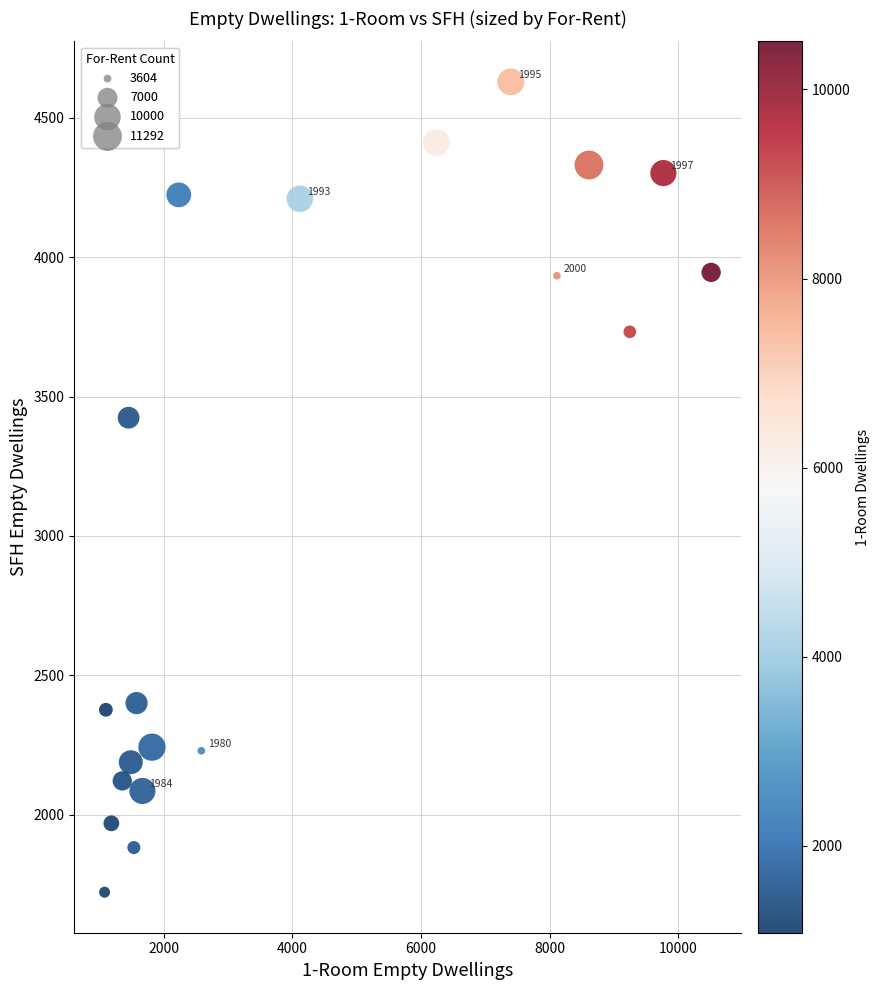

What Y value in the scatter plot is closest to 3175?

3424